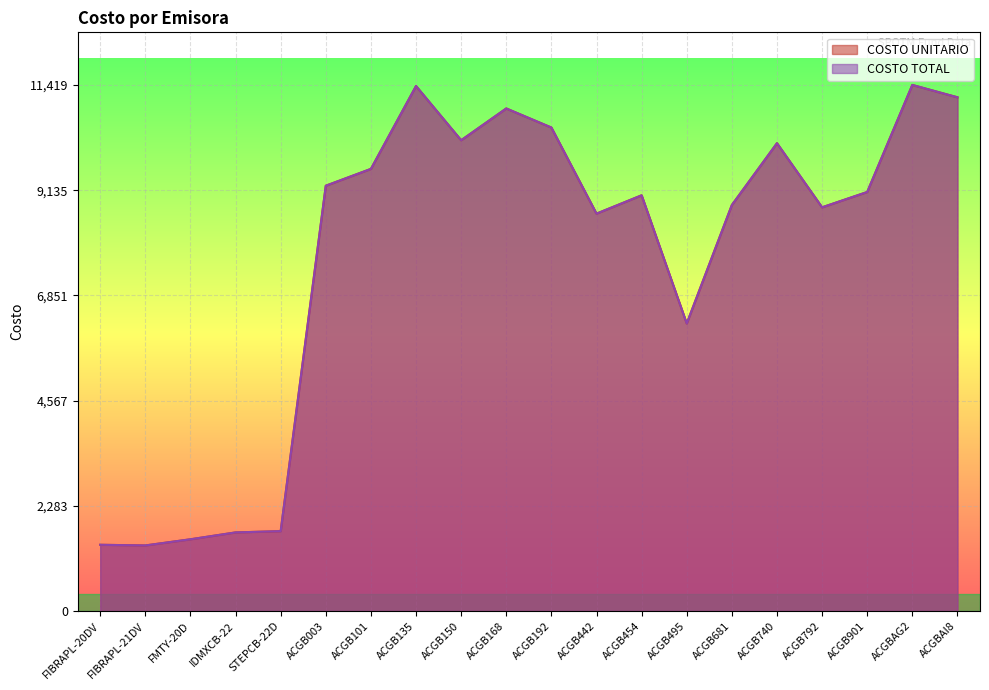

In COSTO UNITARIO, how many points are higher than both neighbors (excluding endpoints)?

5